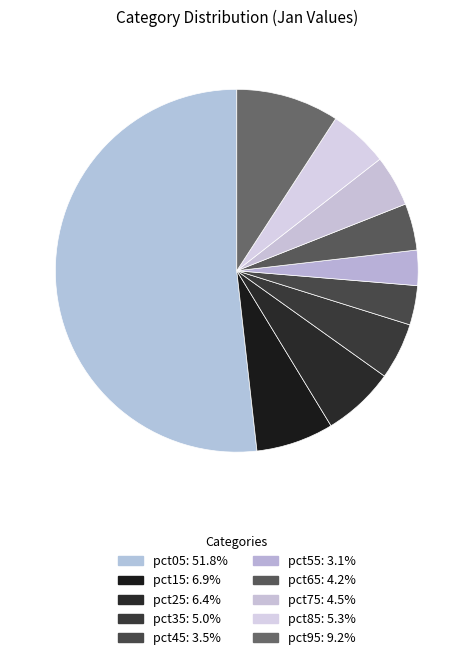

To the nearest percent, what is the average slice percentage?

10%